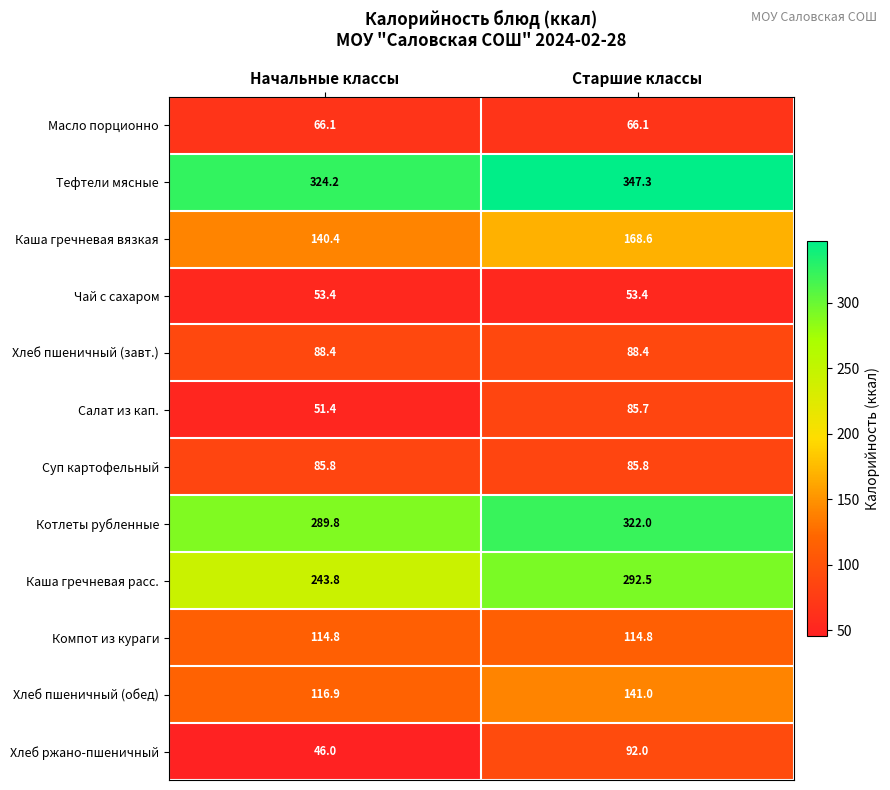

How many data points in Салат из кап. are less than 85?

1